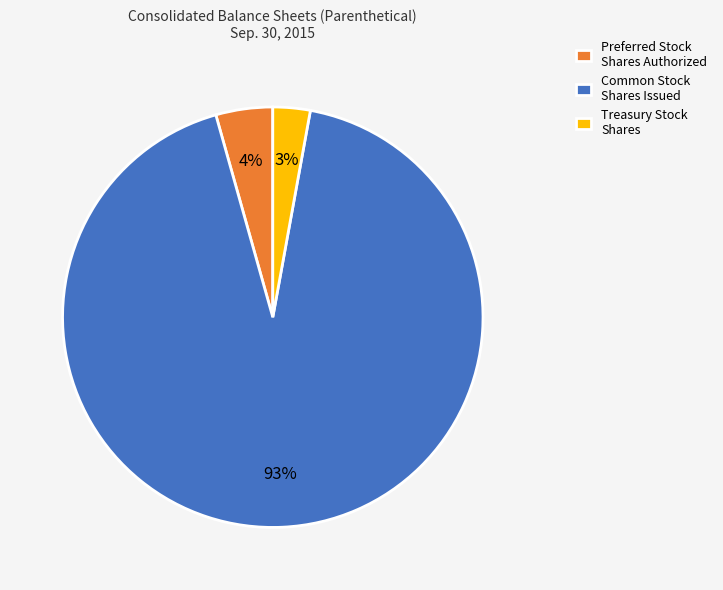

To the nearest percent, what is the average slice percentage?

33%